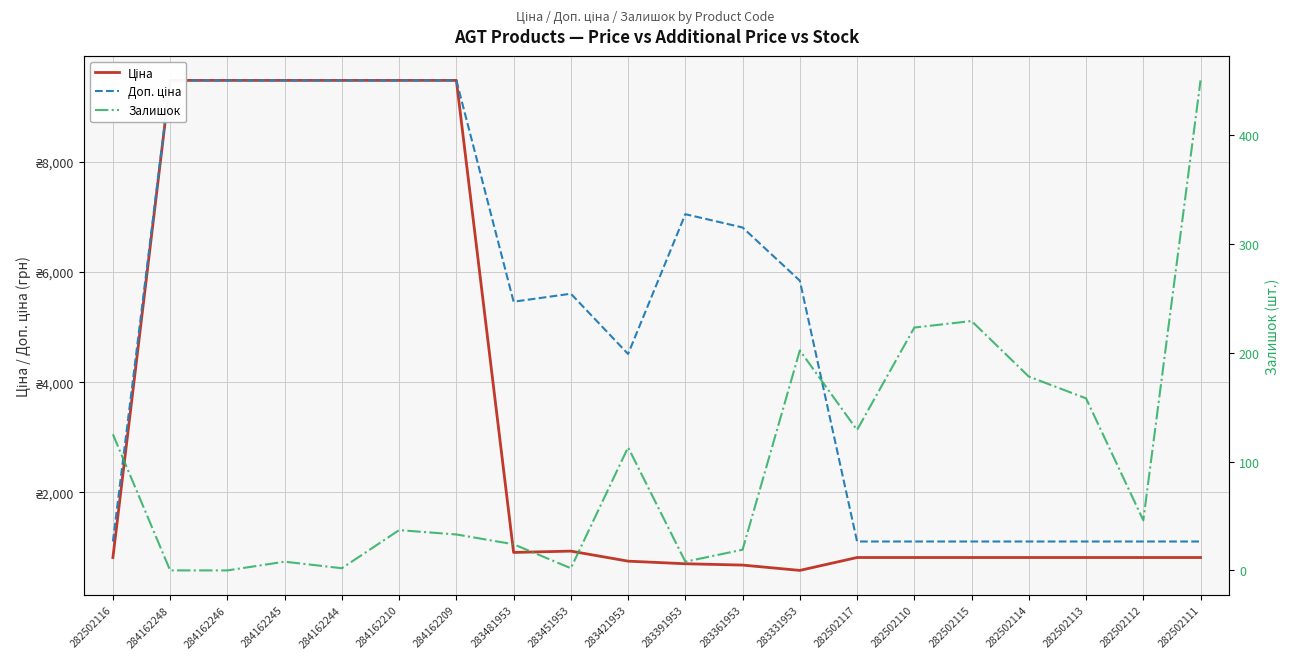

Is it true that Доп. ціна equals 9480.1 at 284162210?

True